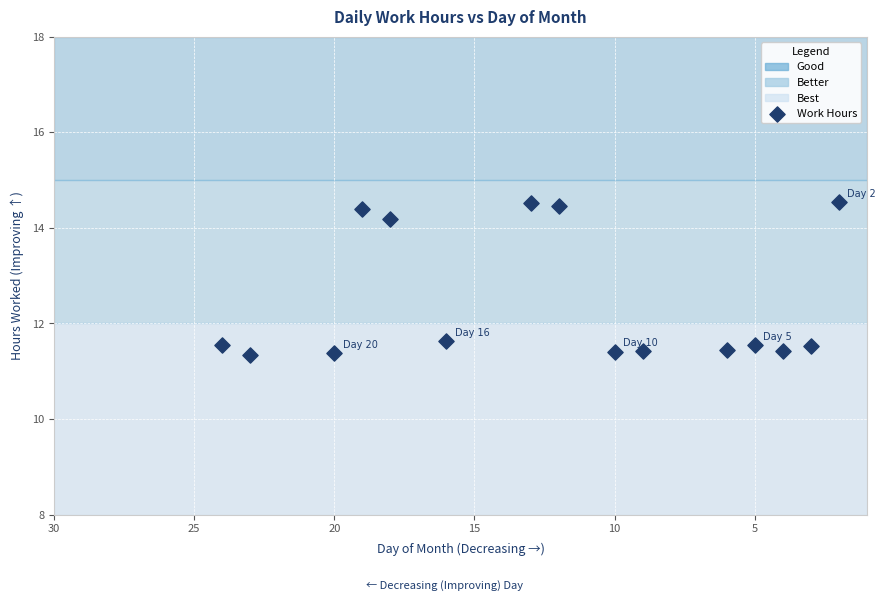

What is the range of Y values (max minus min)?

3.2